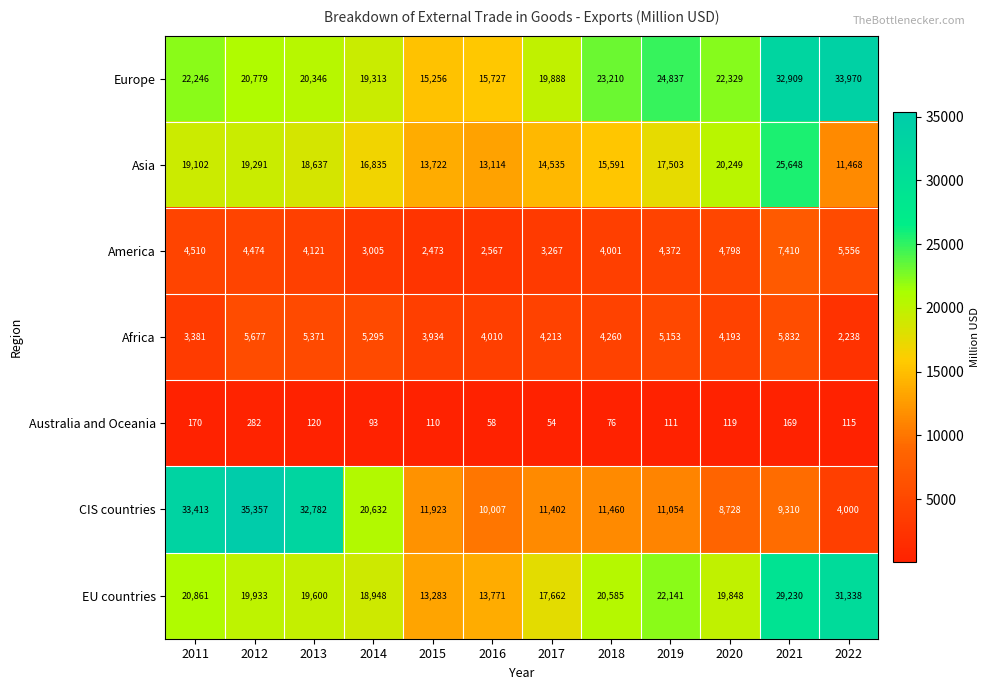

True or false: Australia and Oceania has a value of 115 at 2022.

True